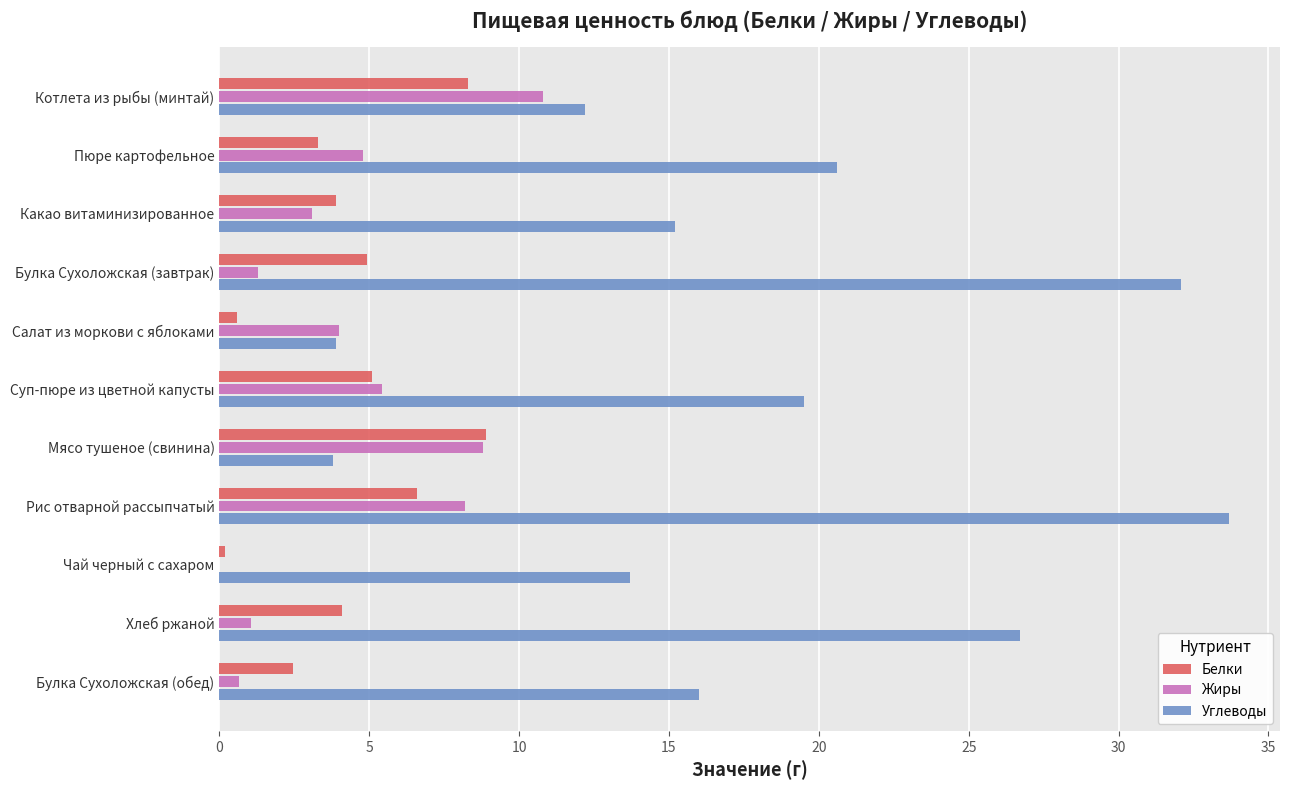

Which series changed the most between Пюре картофельное and Какао витаминизированное?

Углеводы